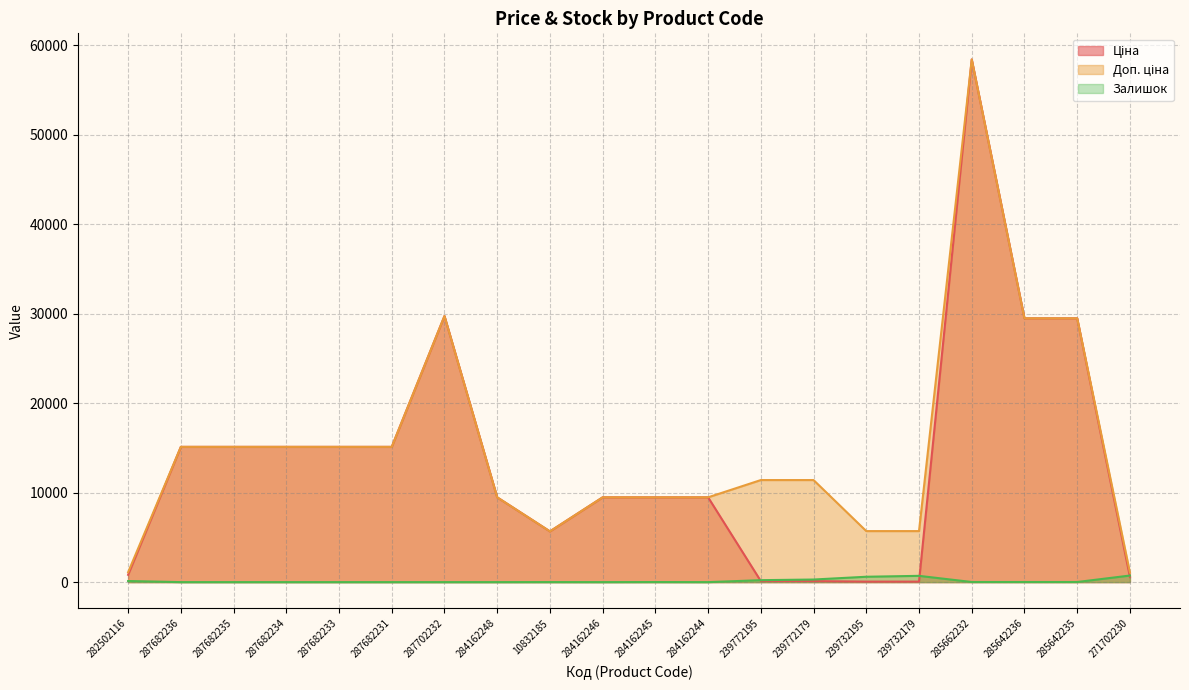

What is the spread (max minus min) of values at 287682236?

15120.0